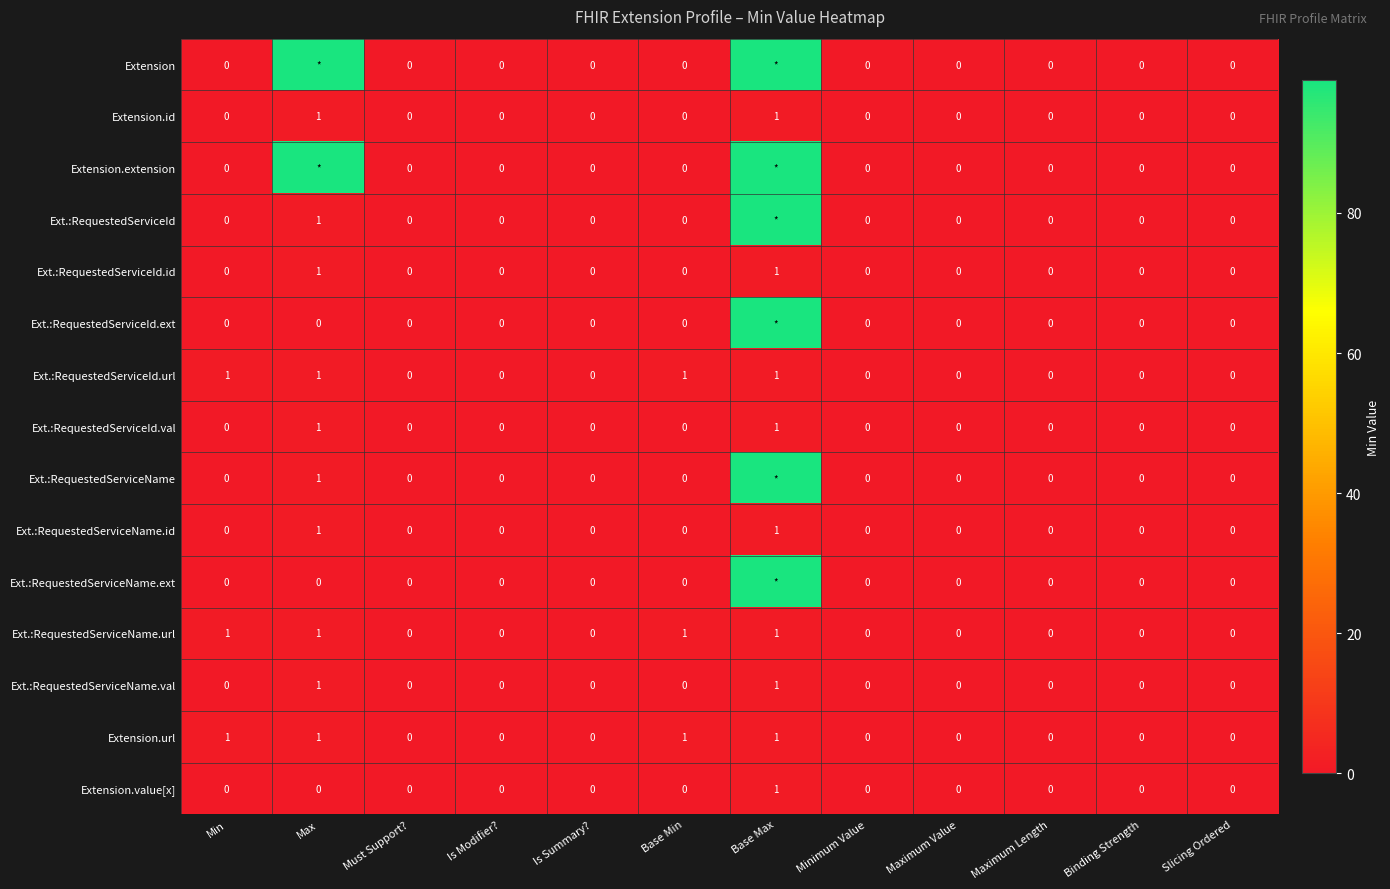

Which label corresponds to the smallest value in the chart?

Min